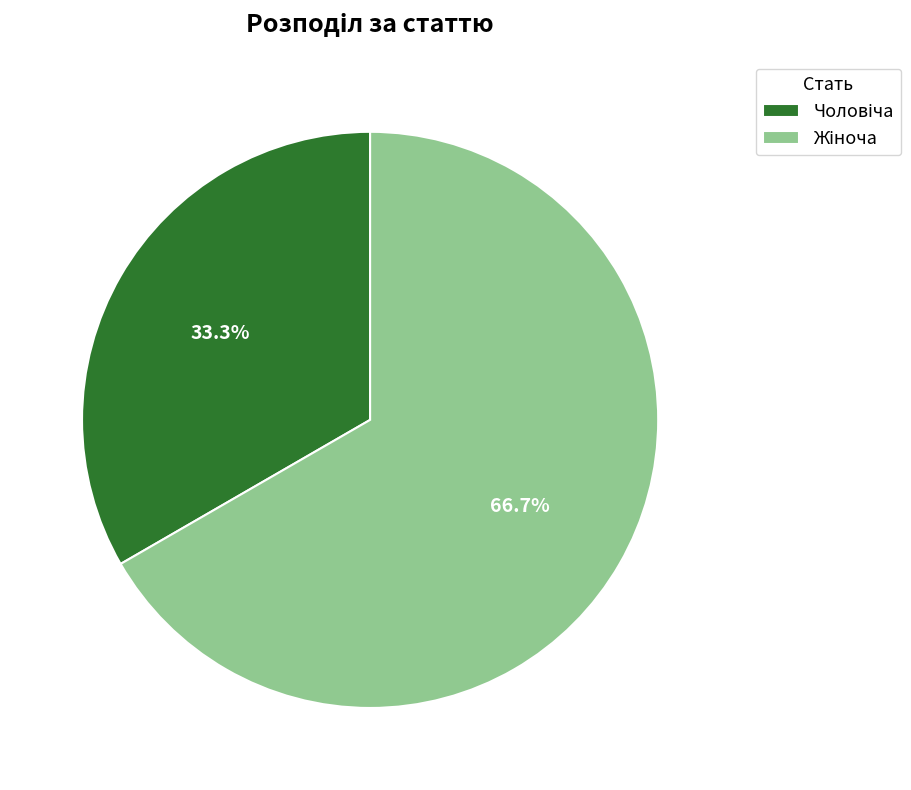

Does any single category account for the majority?

Yes